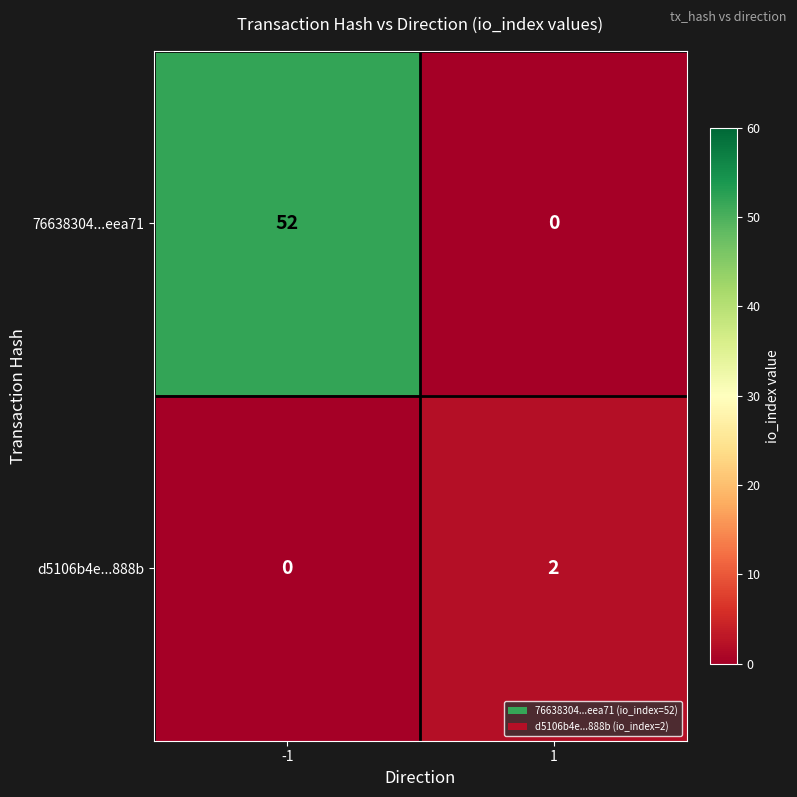

What is the average value of the 76638304...eea71 series?

26